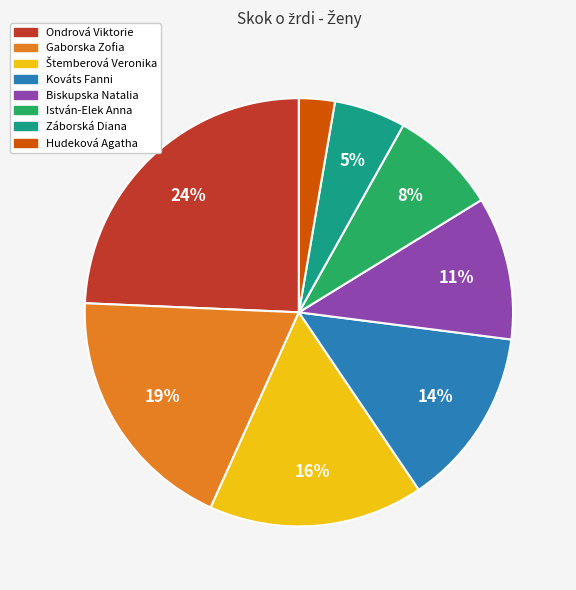

What percentage is the Záborská Diana slice, to the nearest percent?

5%